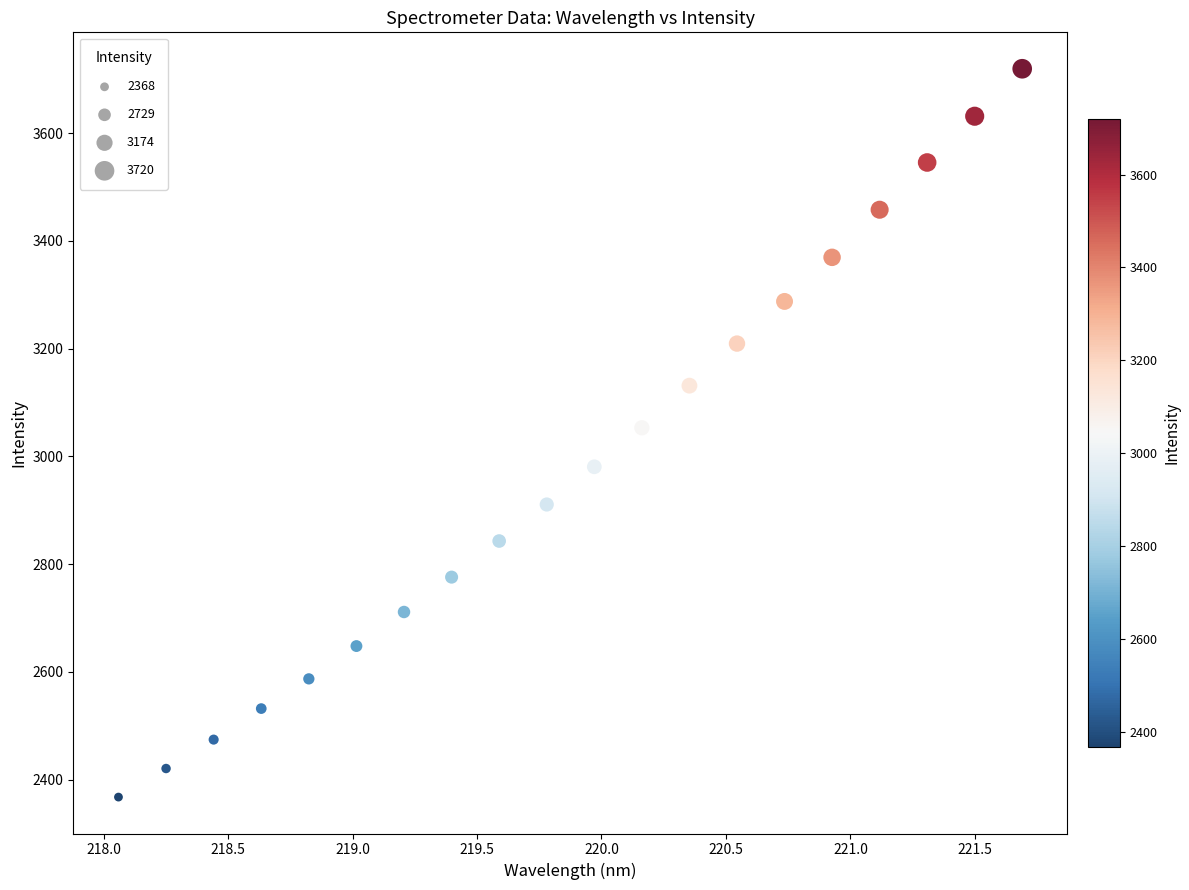

What is the range of Y values (max minus min)?

1352.1